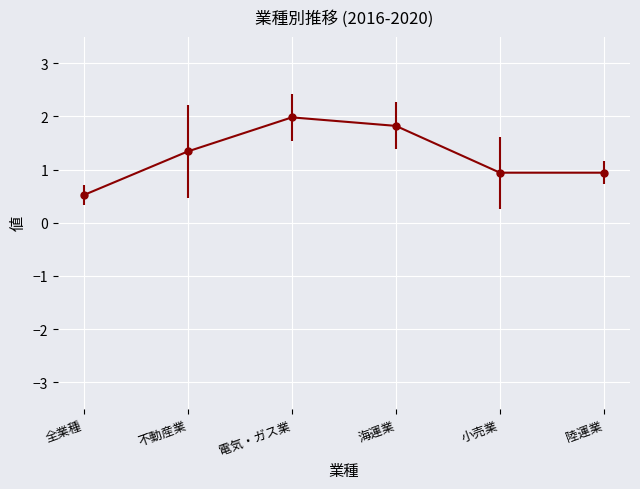

Which label corresponds to the largest value in the chart?

電気・ガス業